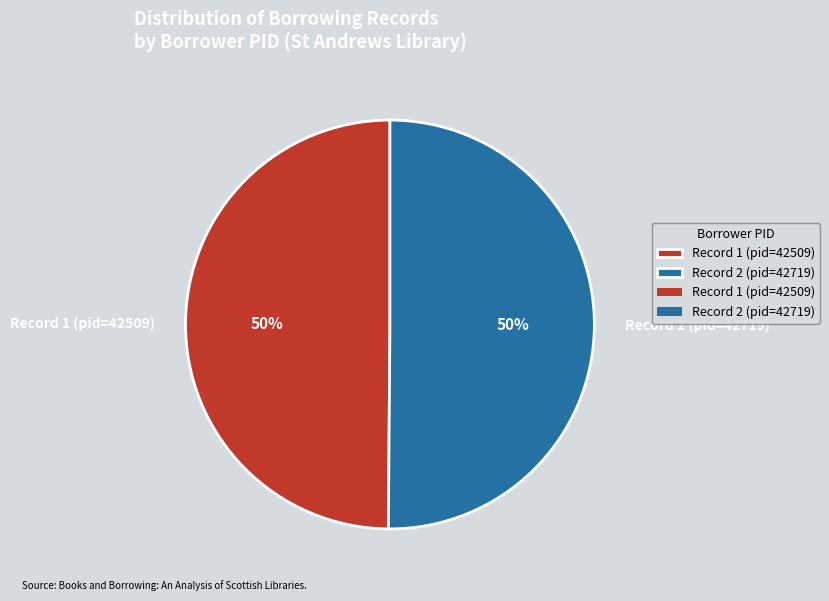

Do Record 2 (pid=42719) and Record 1 (pid=42509) together represent more than half of the pie?

Yes